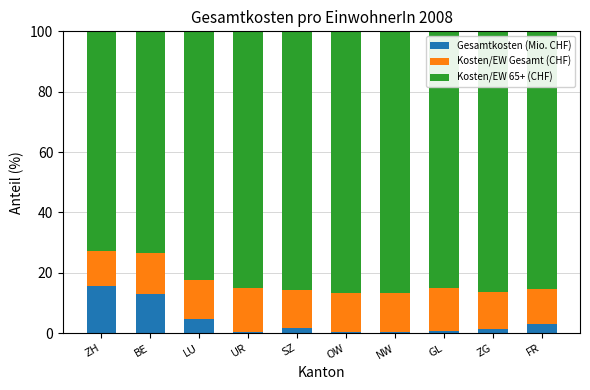

How many categories are shown in the chart?

10